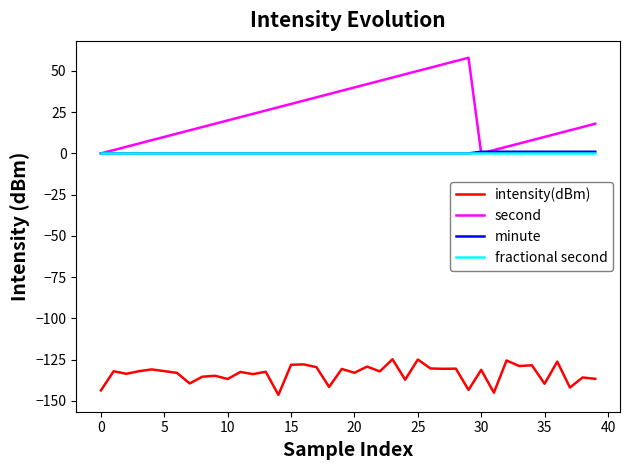

True or false: intensity(dBm) has more than 0 interior local peaks.

True